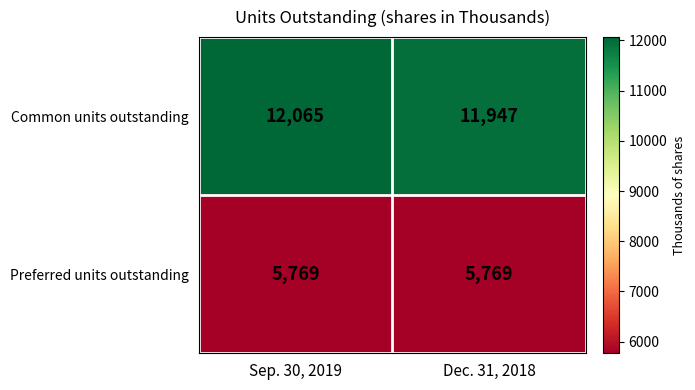

Which series has the largest range (max minus min)?

Common units outstanding